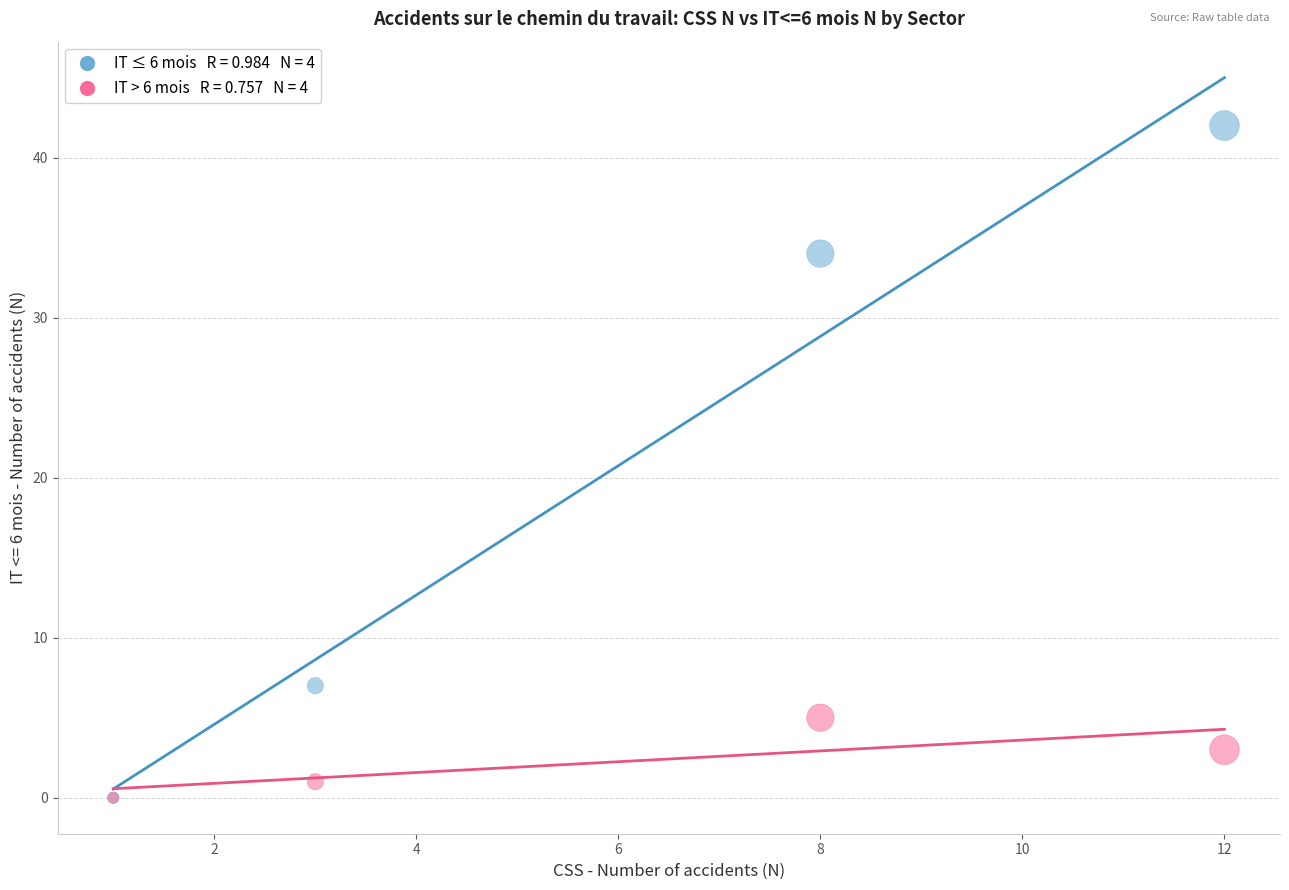

Across all series, what Y value is closest to 21?

34